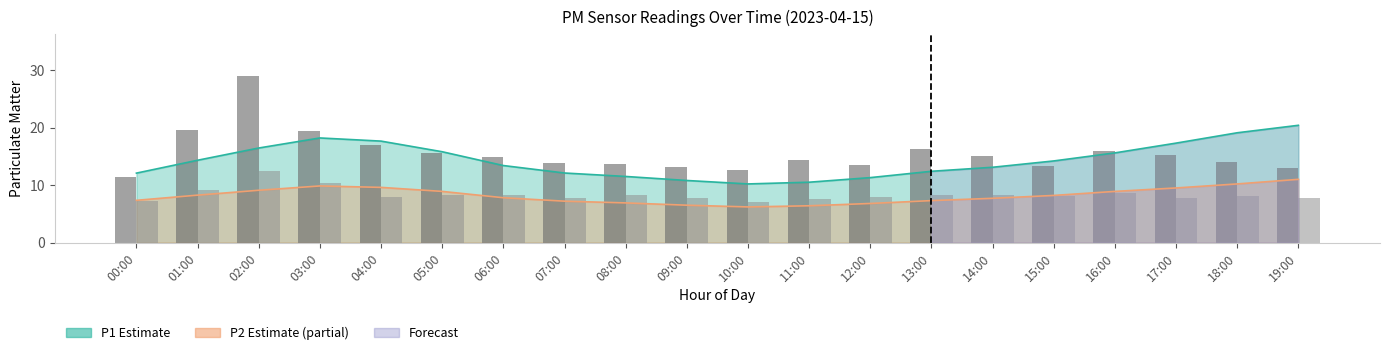

Does the chart contain stacked bars?

No